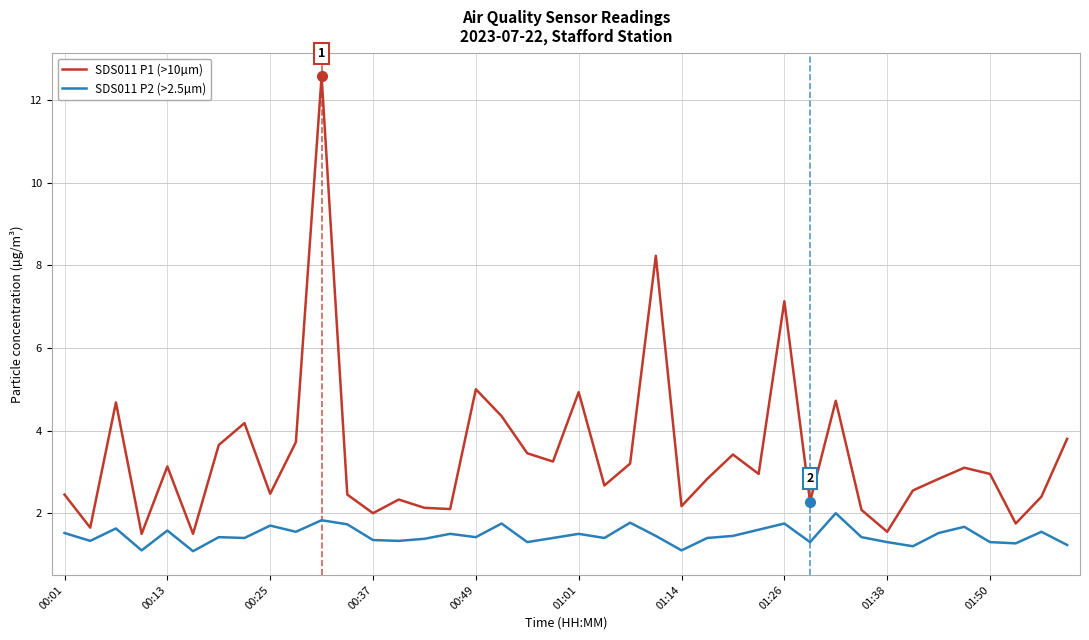

What is the maximum value for SDS011 P2 (>2.5µm)?

2.0